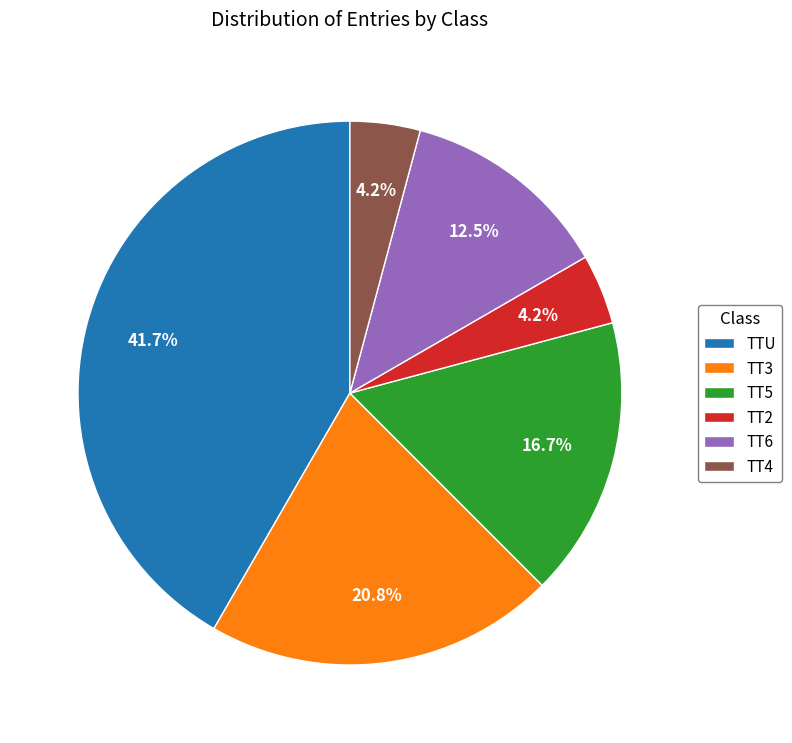

How many segments does this pie chart have?

6